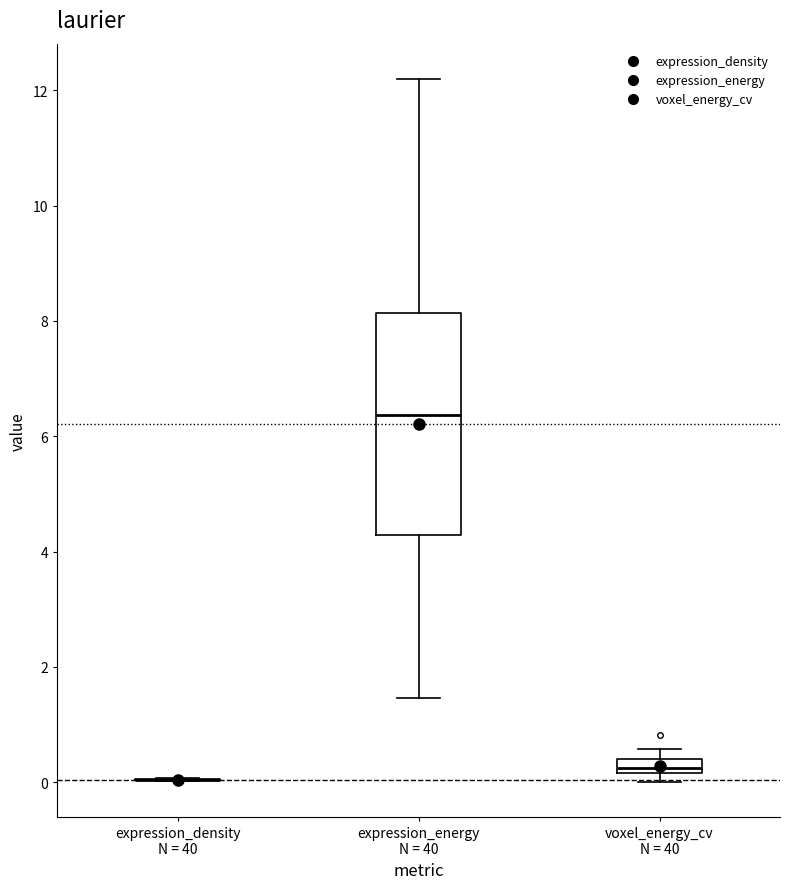

Which box is the tallest, from its lower edge to its upper edge?

expression_energy N = 40